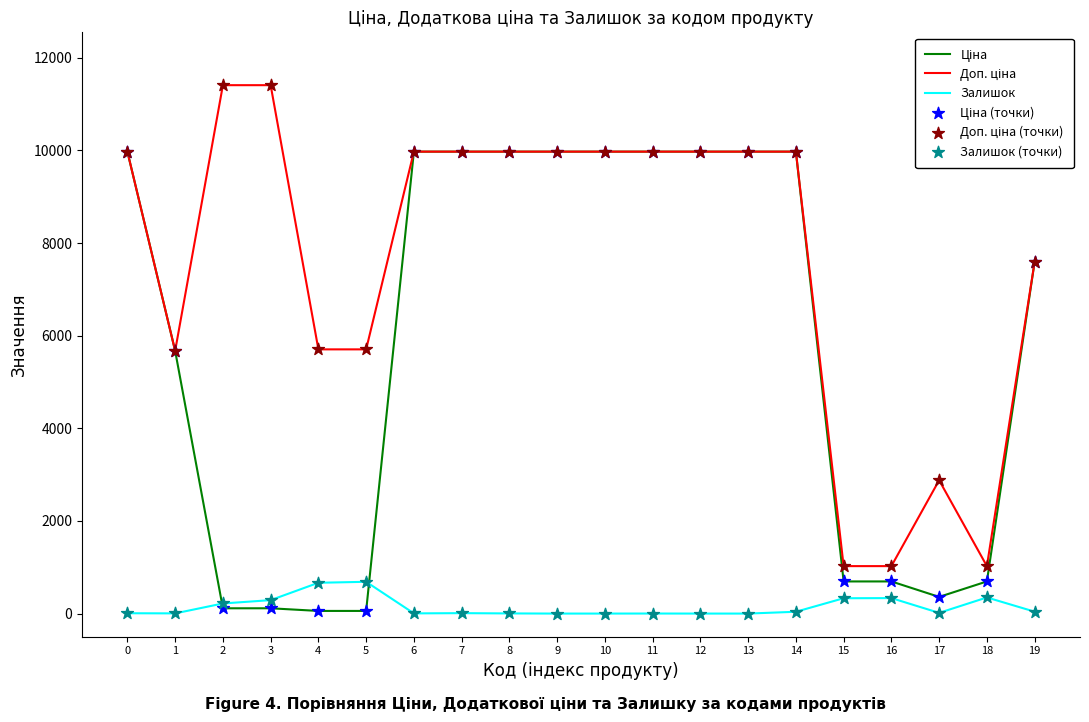

What is the maximum value for Залишок?

686.0